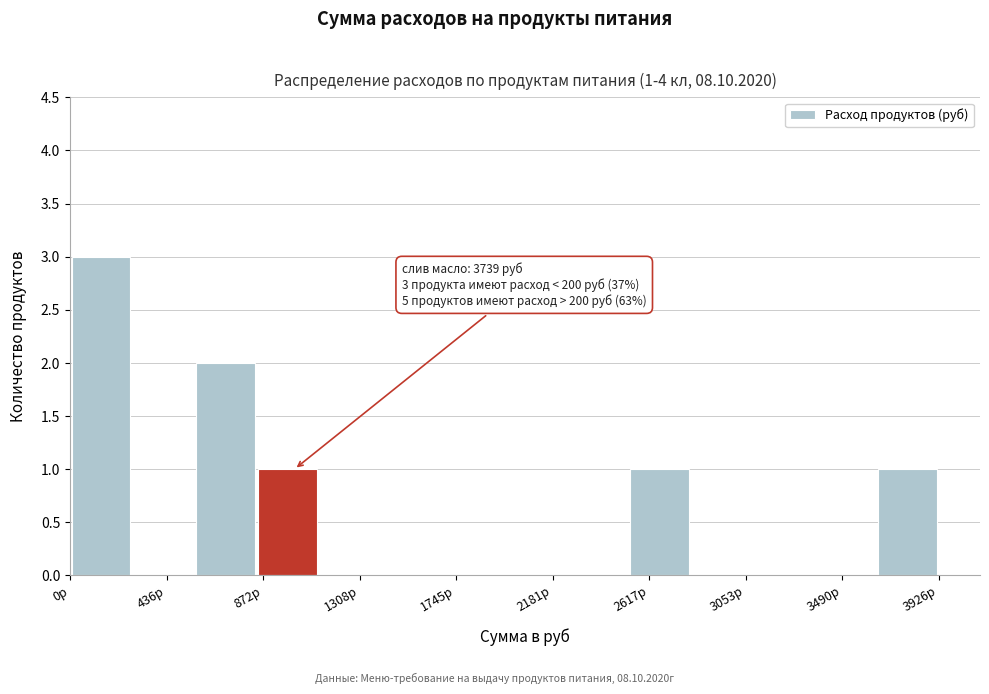

Over which range of the x-axis is the bar tallest?

0 to 300